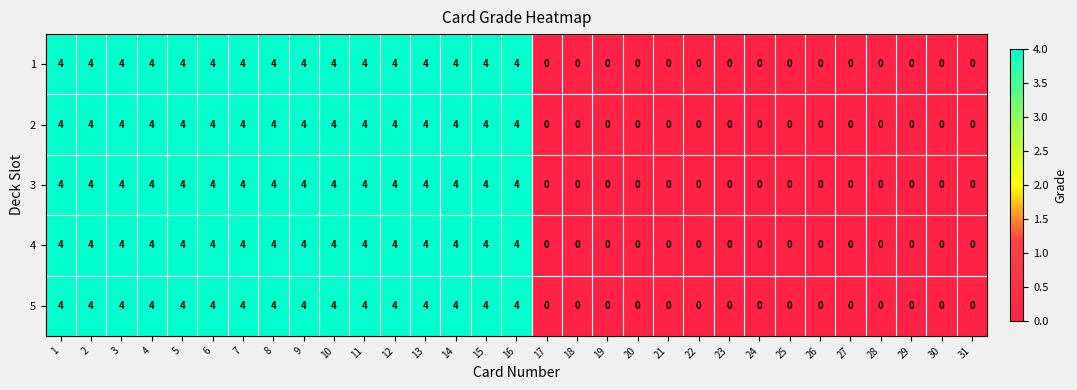

At how many categories does at least one series exceed 2?

16